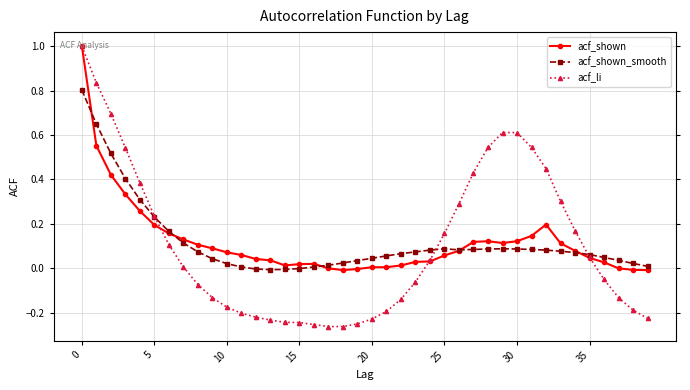

In acf_shown_smooth, how many points are higher than both neighbors (excluding endpoints)?

2